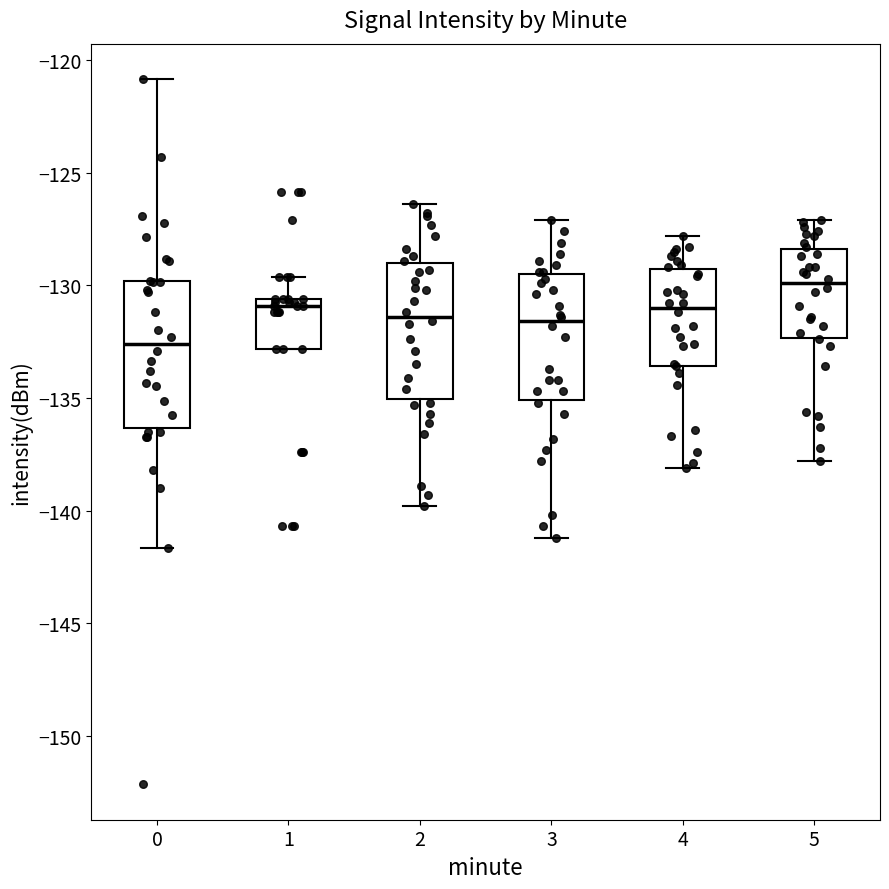

Reading left to right, read every box against the y-axis: the position of its median line, the range the box covers, and the ends of its whiskers. The values are not printed on the chart, so give them approximately, as read against the axis.

0: median -132.5, box -136.5 to -130.0, whiskers -141.5 to -121.0
1: median -131.0, box -133.0 to -130.5, whiskers -133.0 to -129.5
2: median -131.5, box -135.0 to -129.0, whiskers -140.0 to -126.5
3: median -131.5, box -135.0 to -129.5, whiskers -141.0 to -127.0
4: median -131.0, box -133.5 to -129.5, whiskers -138.0 to -128.0
5: median -130.0, box -132.5 to -128.5, whiskers -138.0 to -127.0